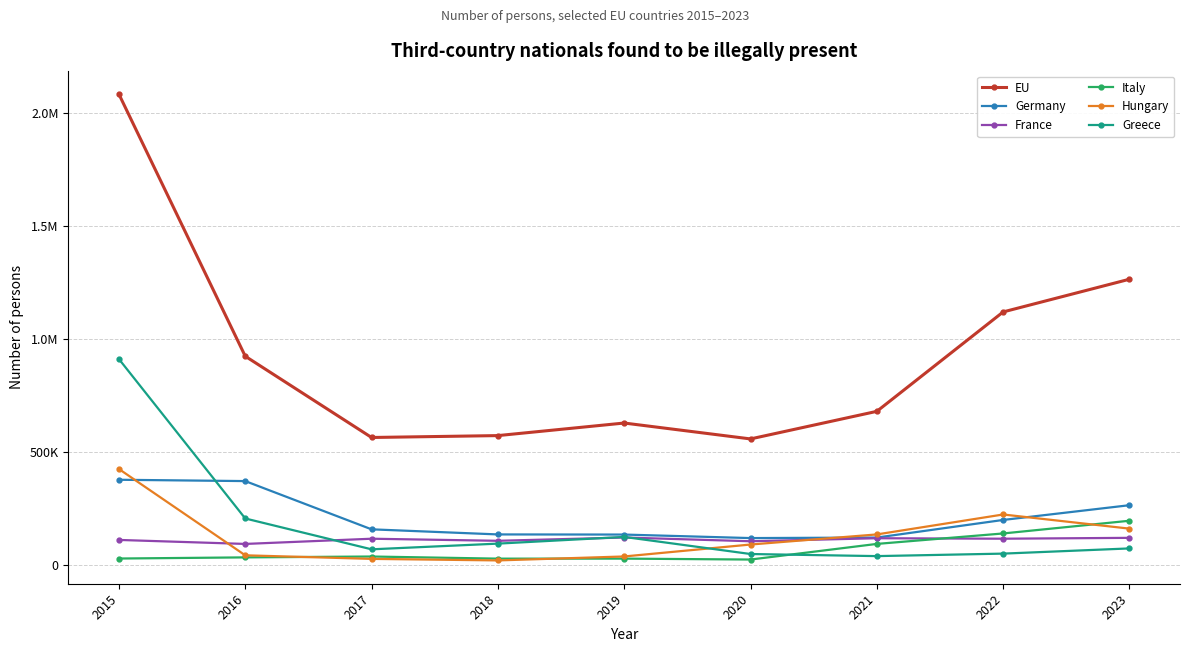

Does the chart have visible grid lines?

Yes